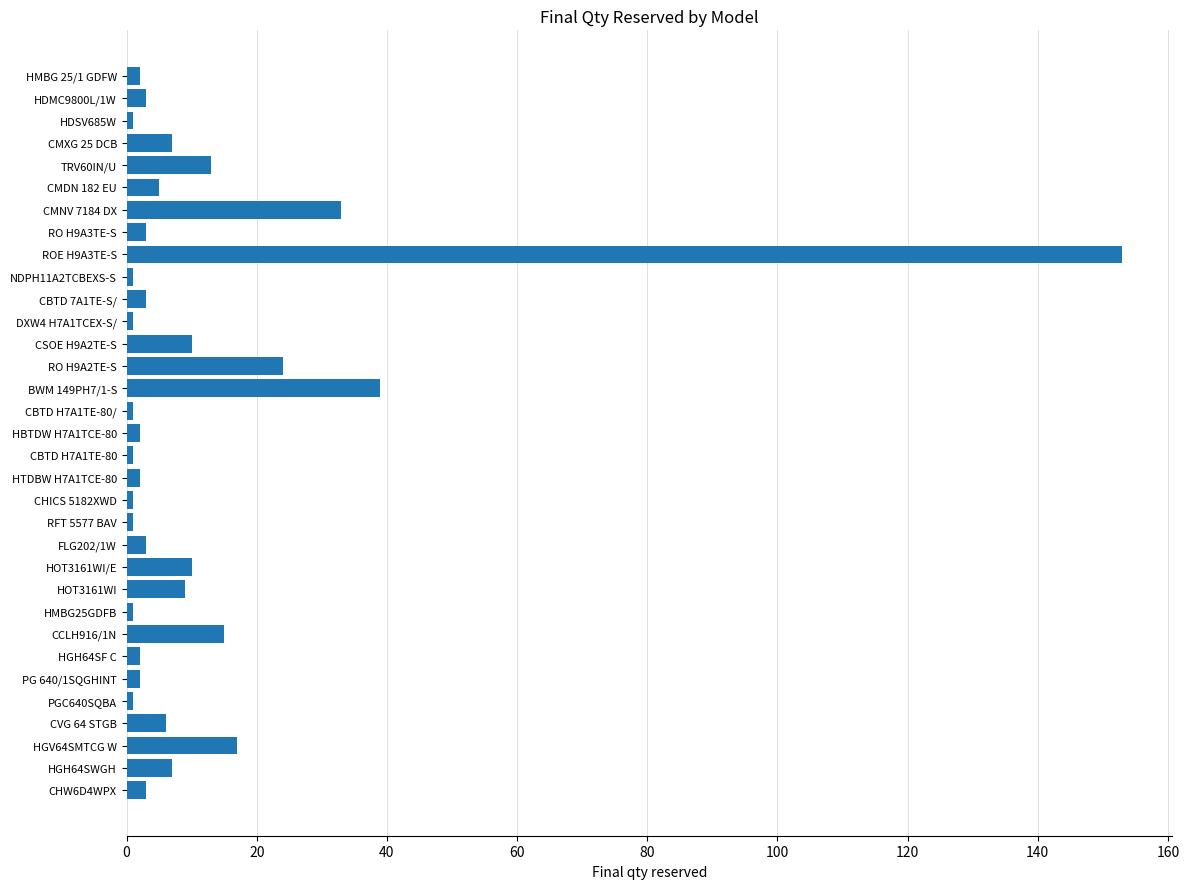

Between CVG 64 STGB and RO H9A2TE-S, which is larger?

RO H9A2TE-S